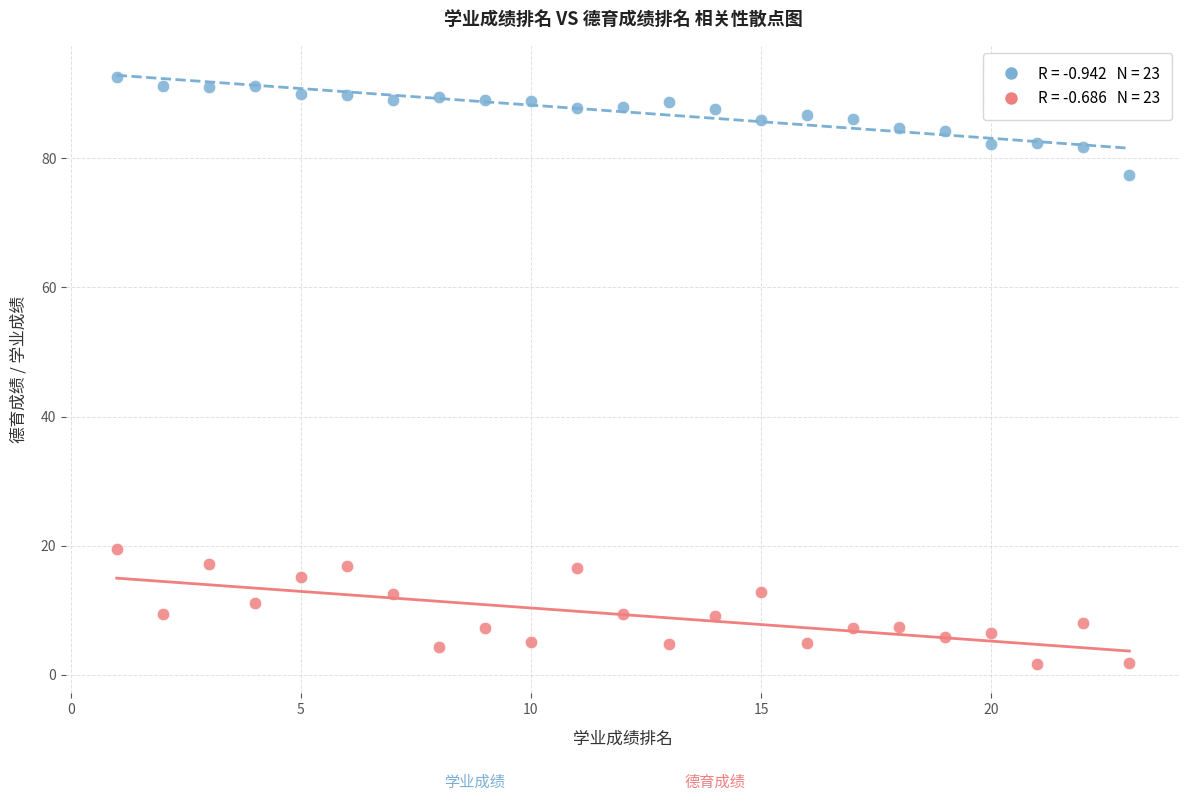

Across all series, what Y value is closest to 47?

19.5